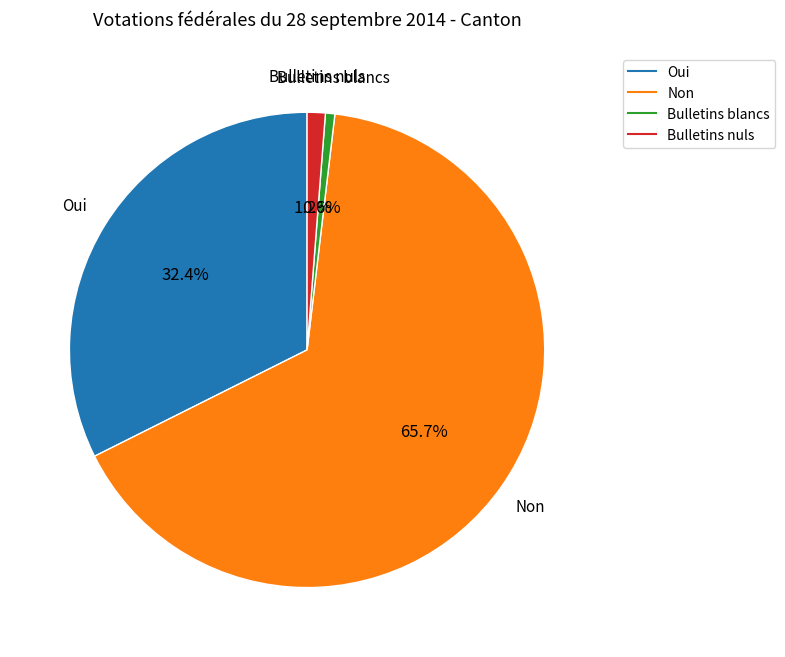

Combined, do Bulletins nuls and Bulletins blancs account for over 50%?

No